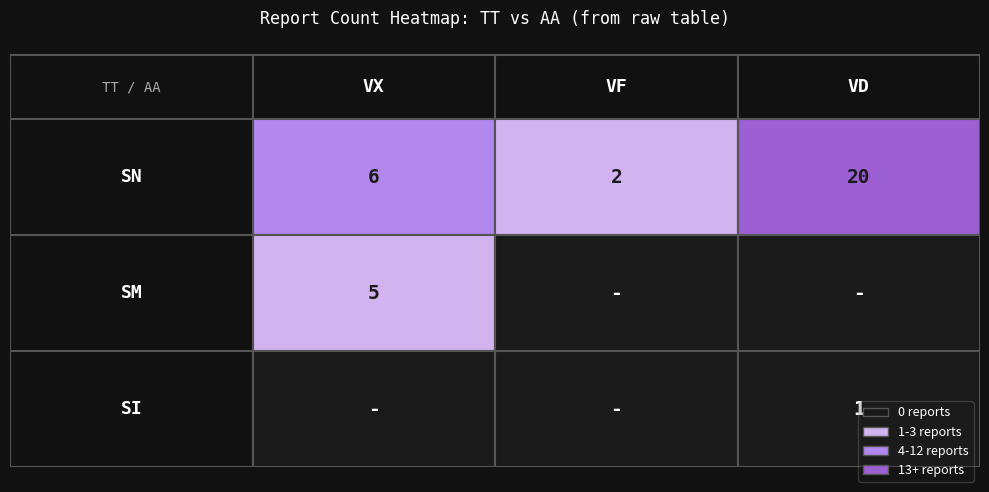

Which series changed the most between 3 and 5?

SM_VX